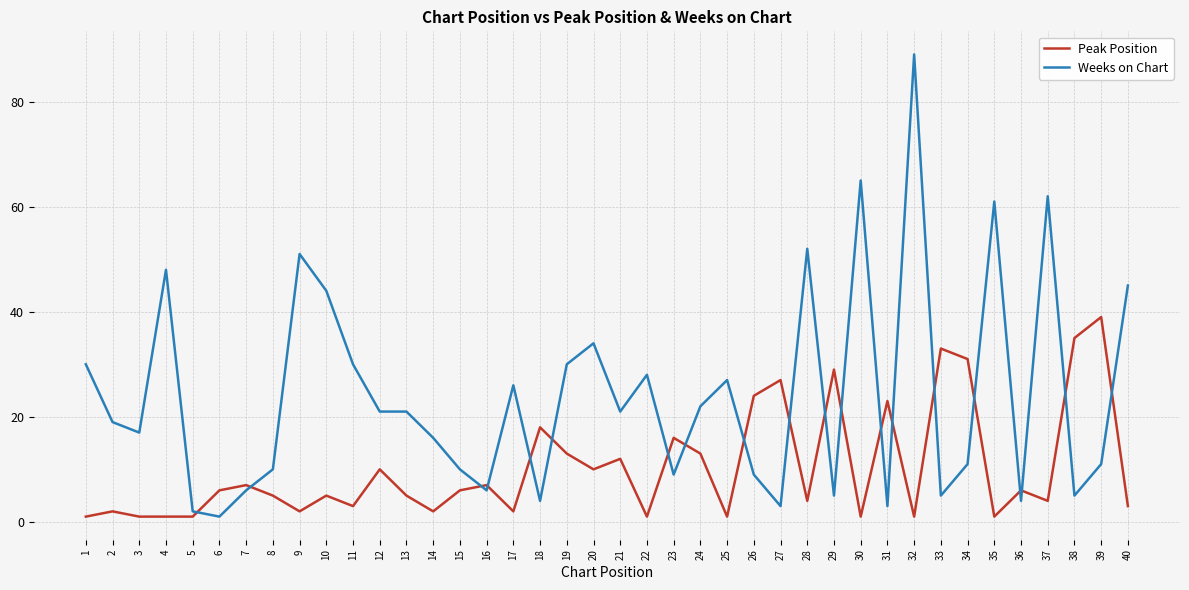

What is the sum of the Weeks on Chart values at 24 and 17?

48